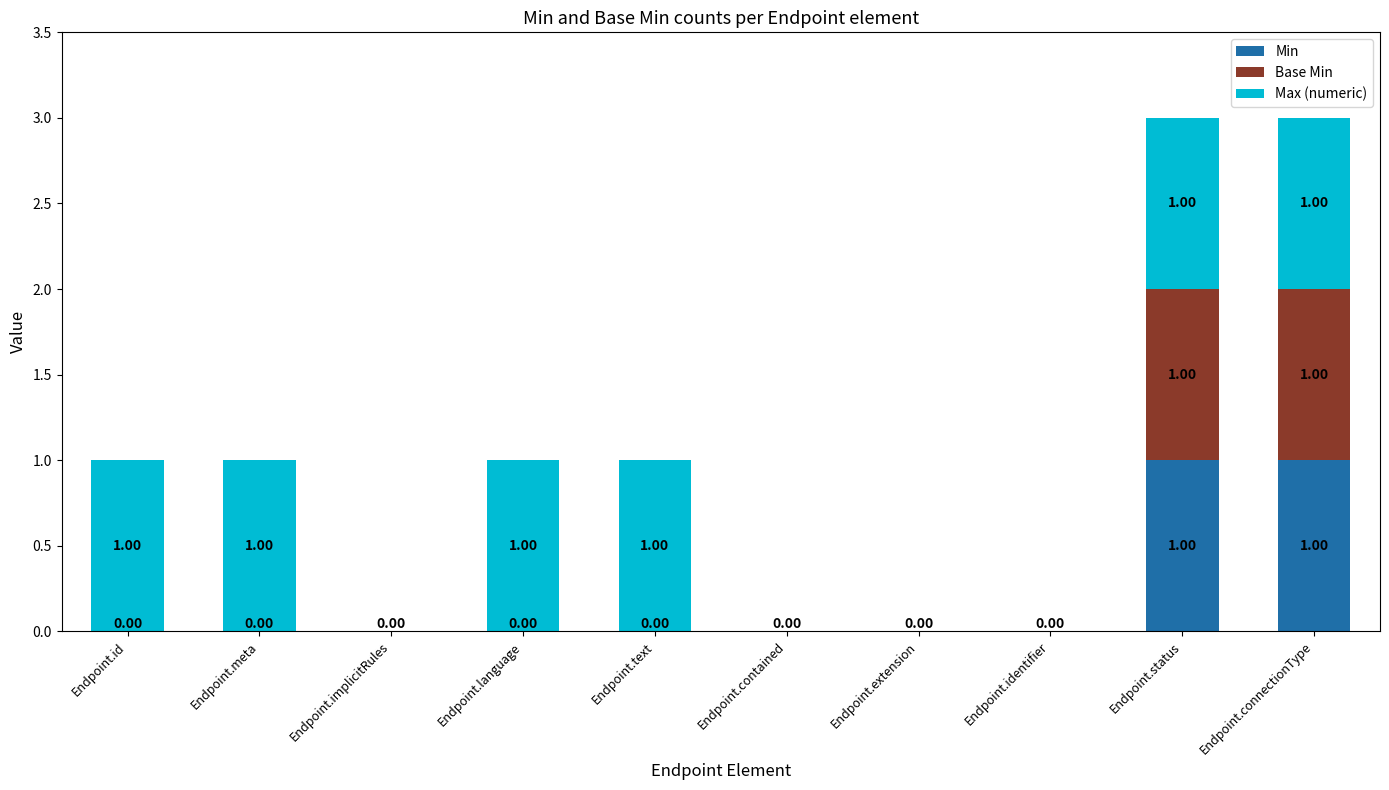

What is the label of the 5th bar from the right?

Endpoint.contained